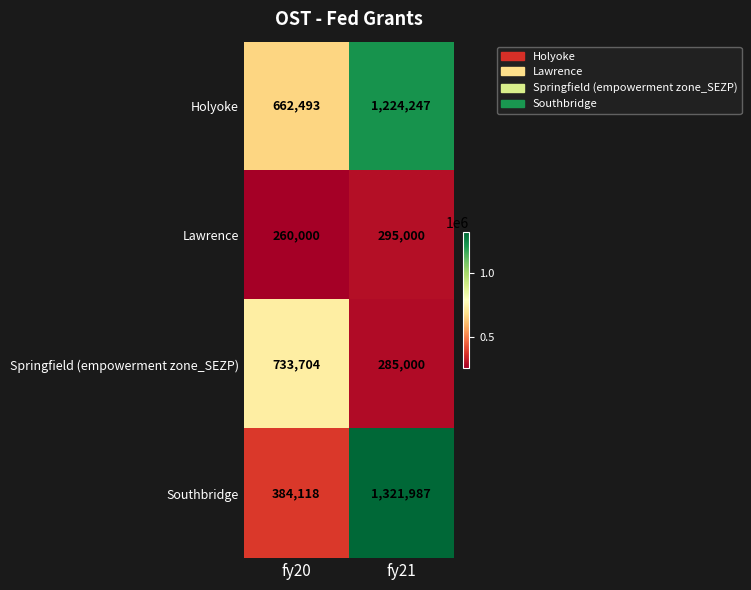

Which series has the widest spread of values?

Southbridge